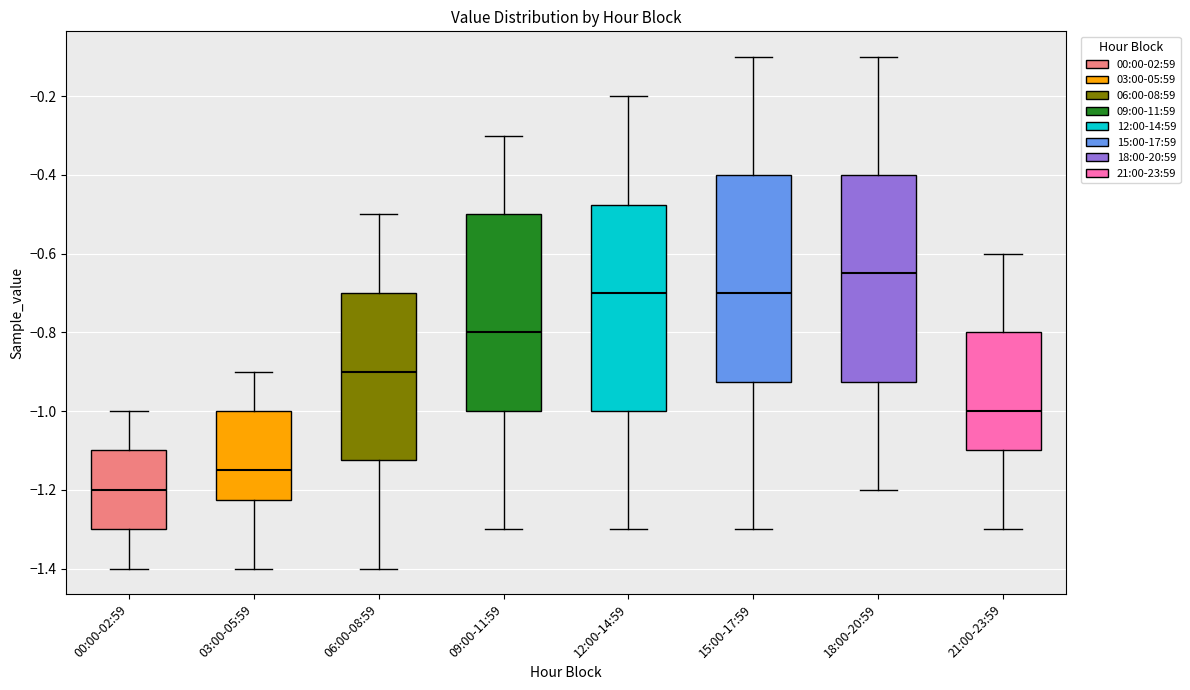

Reading left to right, read every box against the y-axis: the position of its median line, the range the box covers, and the ends of its whiskers. The values are not printed on the chart, so give them approximately, as read against the axis.

00:00-02:59: median -1.20, box -1.30 to -1.10, whiskers -1.40 to -1.00
03:00-05:59: median -1.14, box -1.22 to -1.00, whiskers -1.40 to -0.90
06:00-08:59: median -0.90, box -1.12 to -0.70, whiskers -1.40 to -0.50
09:00-11:59: median -0.80, box -1.00 to -0.50, whiskers -1.30 to -0.30
12:00-14:59: median -0.70, box -1.00 to -0.48, whiskers -1.30 to -0.20
15:00-17:59: median -0.70, box -0.92 to -0.40, whiskers -1.30 to -0.10
18:00-20:59: median -0.64, box -0.92 to -0.40, whiskers -1.20 to -0.10
21:00-23:59: median -1.00, box -1.10 to -0.80, whiskers -1.30 to -0.60